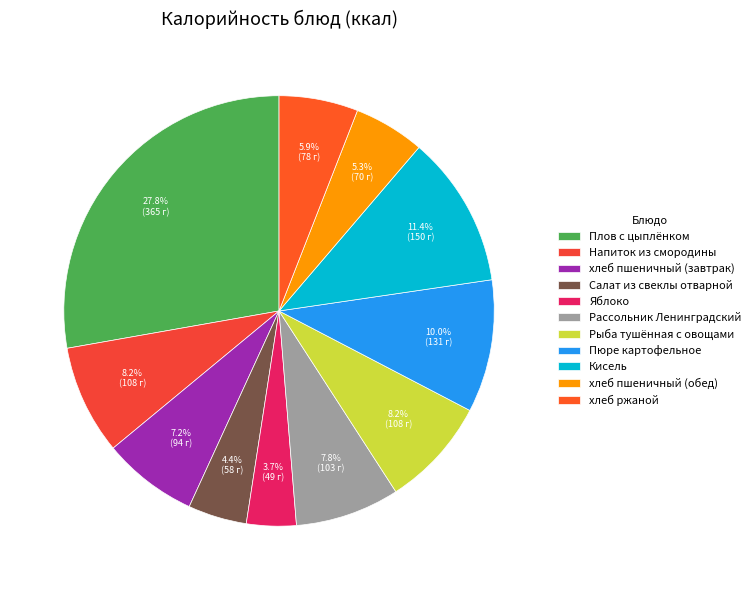

What is the change in value from Плов с цыплёнком to Салат из свеклы отварной?

-307